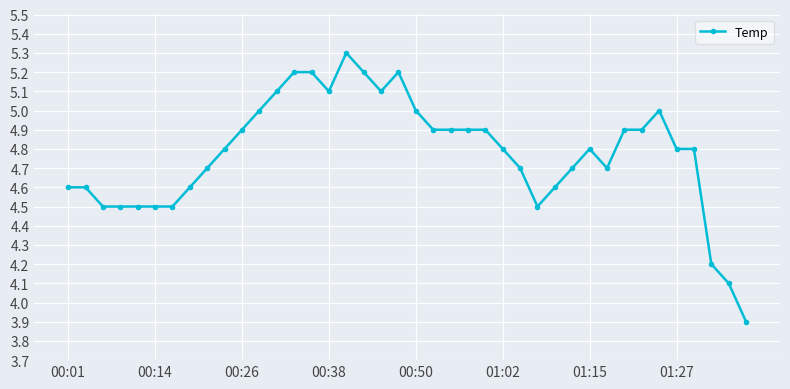

What is the smallest value displayed?

3.9